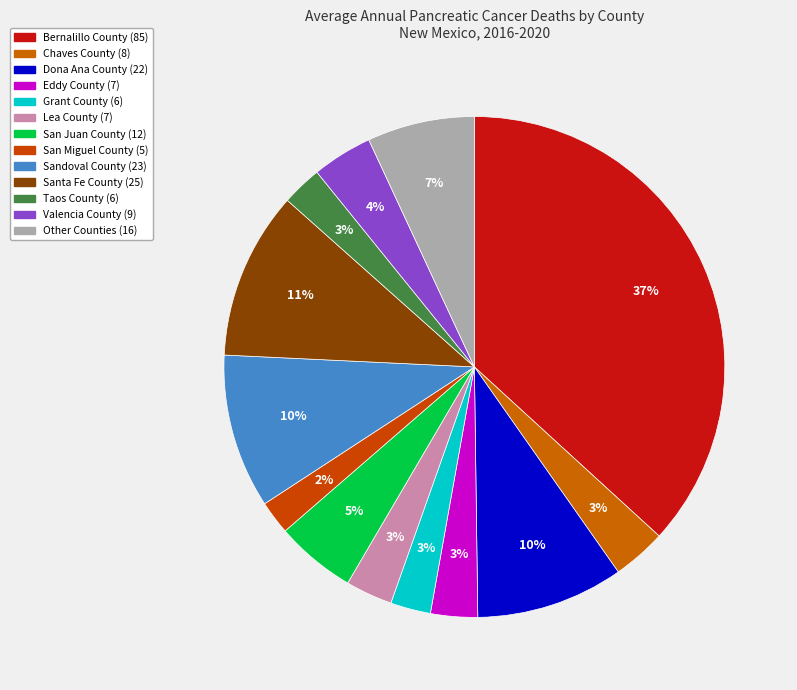

Count the number of slices in the pie.

13